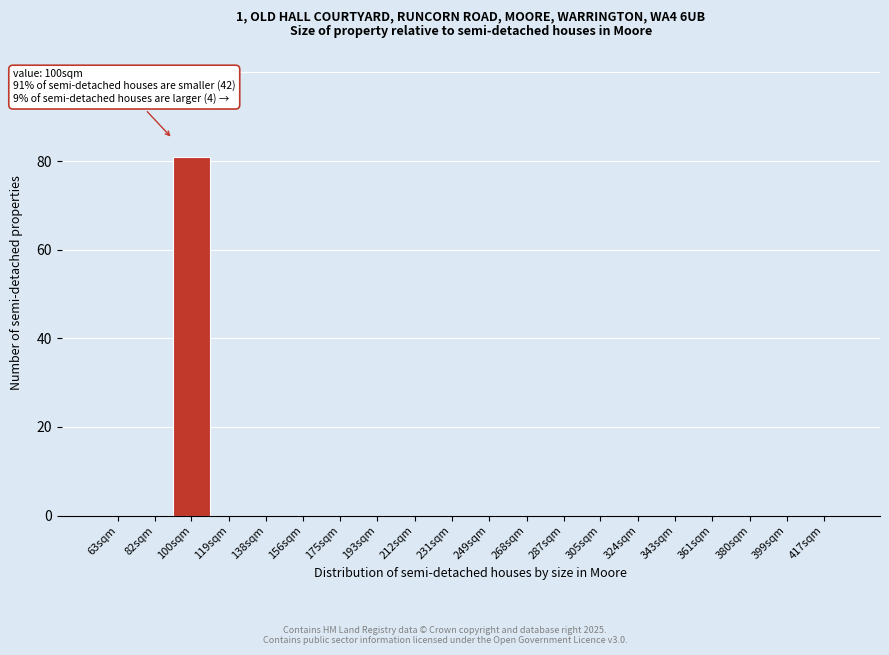

Reading right to left, what are all the values shown in this chart?

417sqm=0	399sqm=0	380sqm=0	361sqm=0	343sqm=0	324sqm=0	305sqm=0	287sqm=0	268sqm=0	249sqm=0	231sqm=0	212sqm=0	193sqm=0	175sqm=0	156sqm=0	138sqm=0	119sqm=0	100sqm=81	82sqm=0	63sqm=0